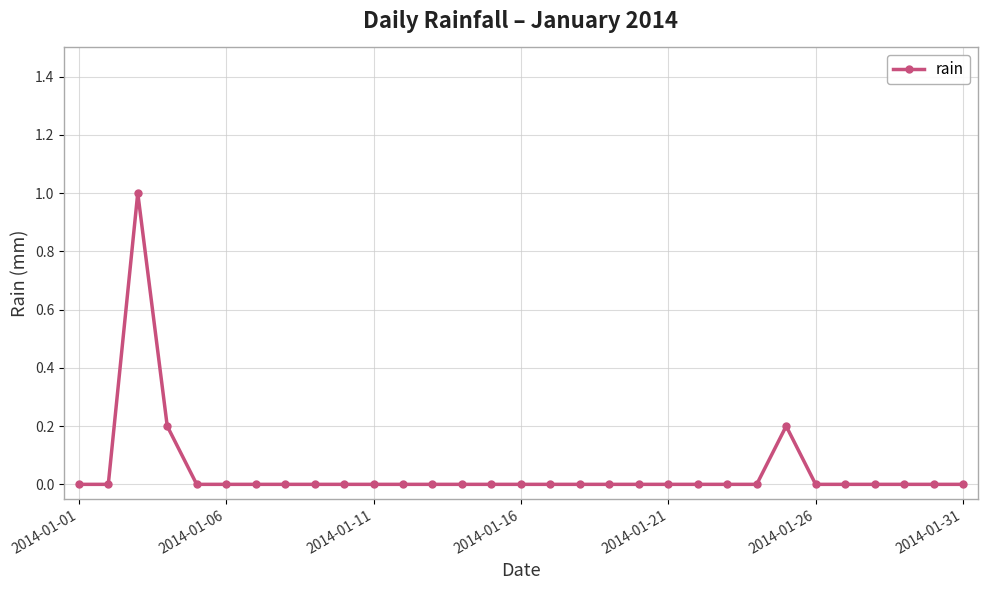

What is the maximum value shown in the chart?

1.0